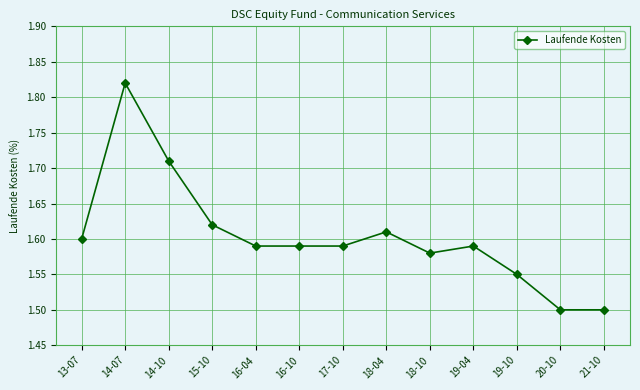

Which label corresponds to the largest value in the chart?

14-07